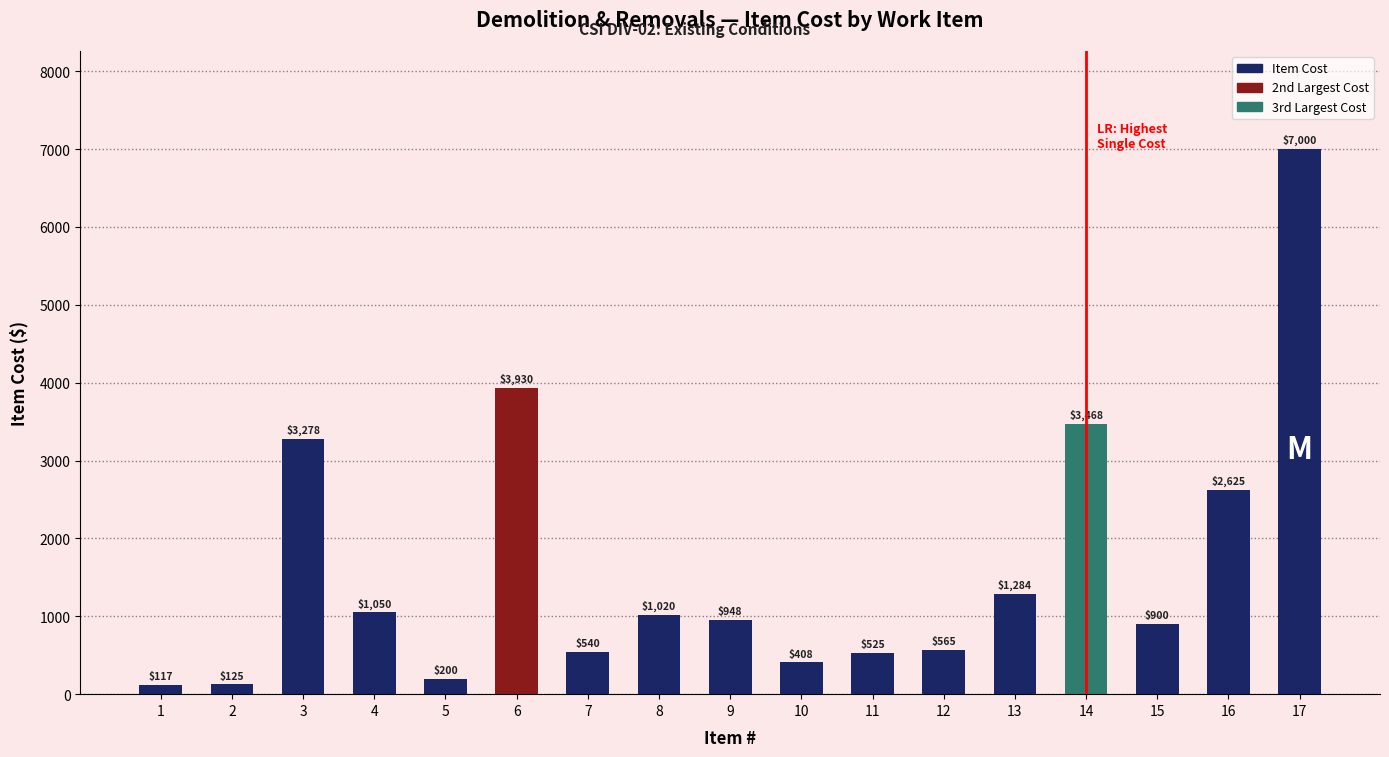

Does the chart contain any negative values?

No